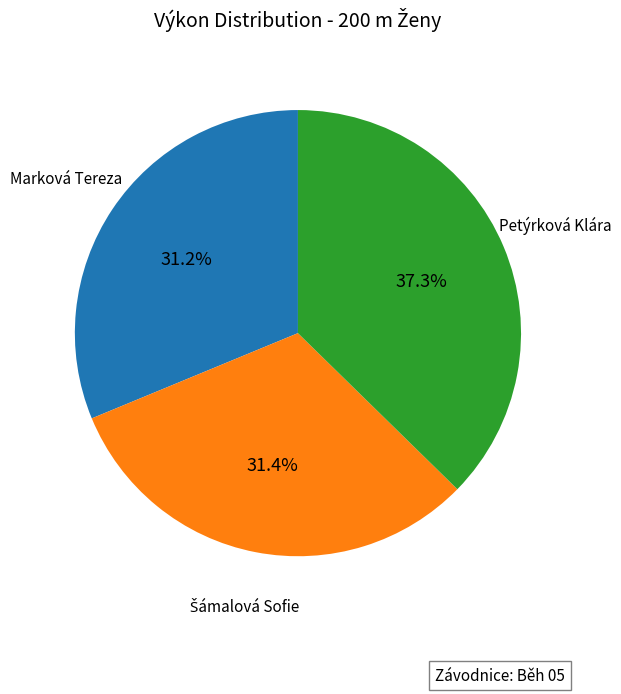

Is there any slice that represents more than half of the pie?

No